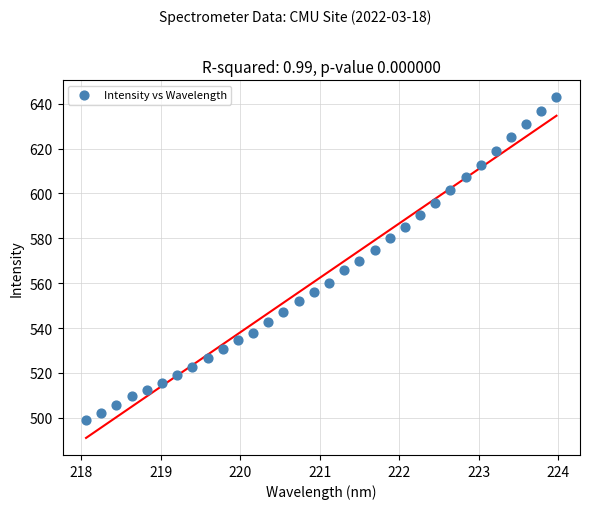

What is the range of Y values (max minus min)?

144.0